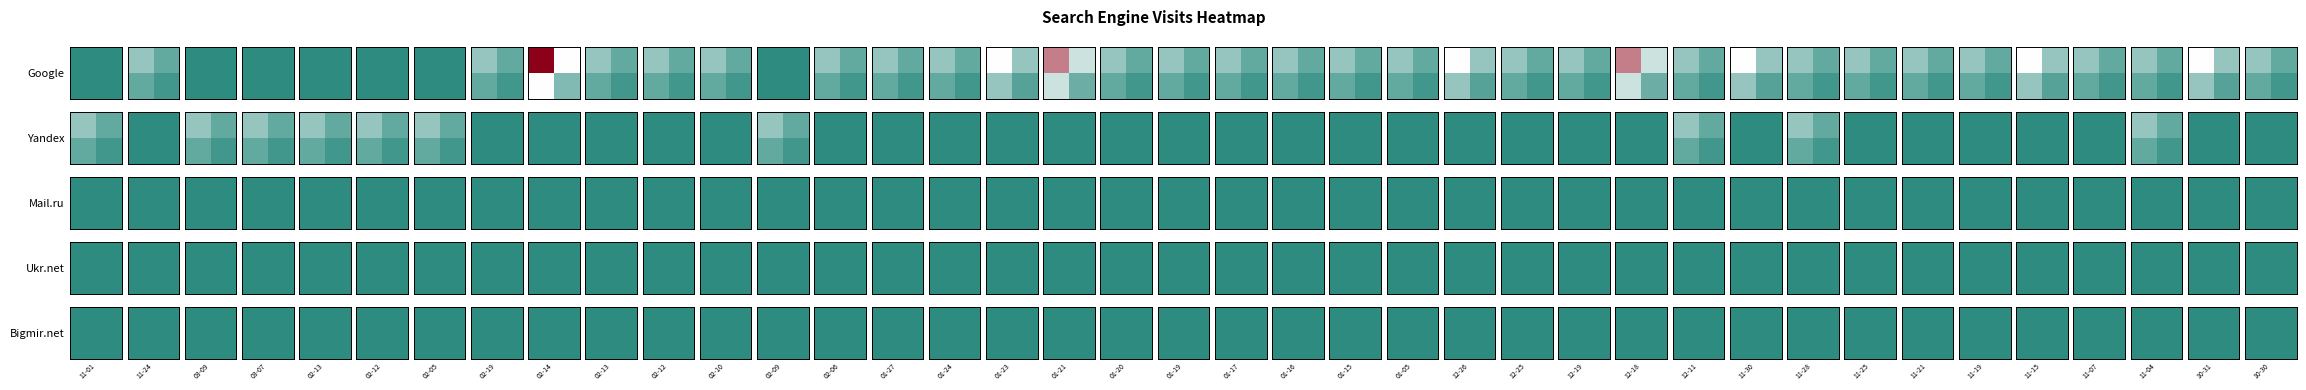

What is the total value across all series at 2013-11-04?

2